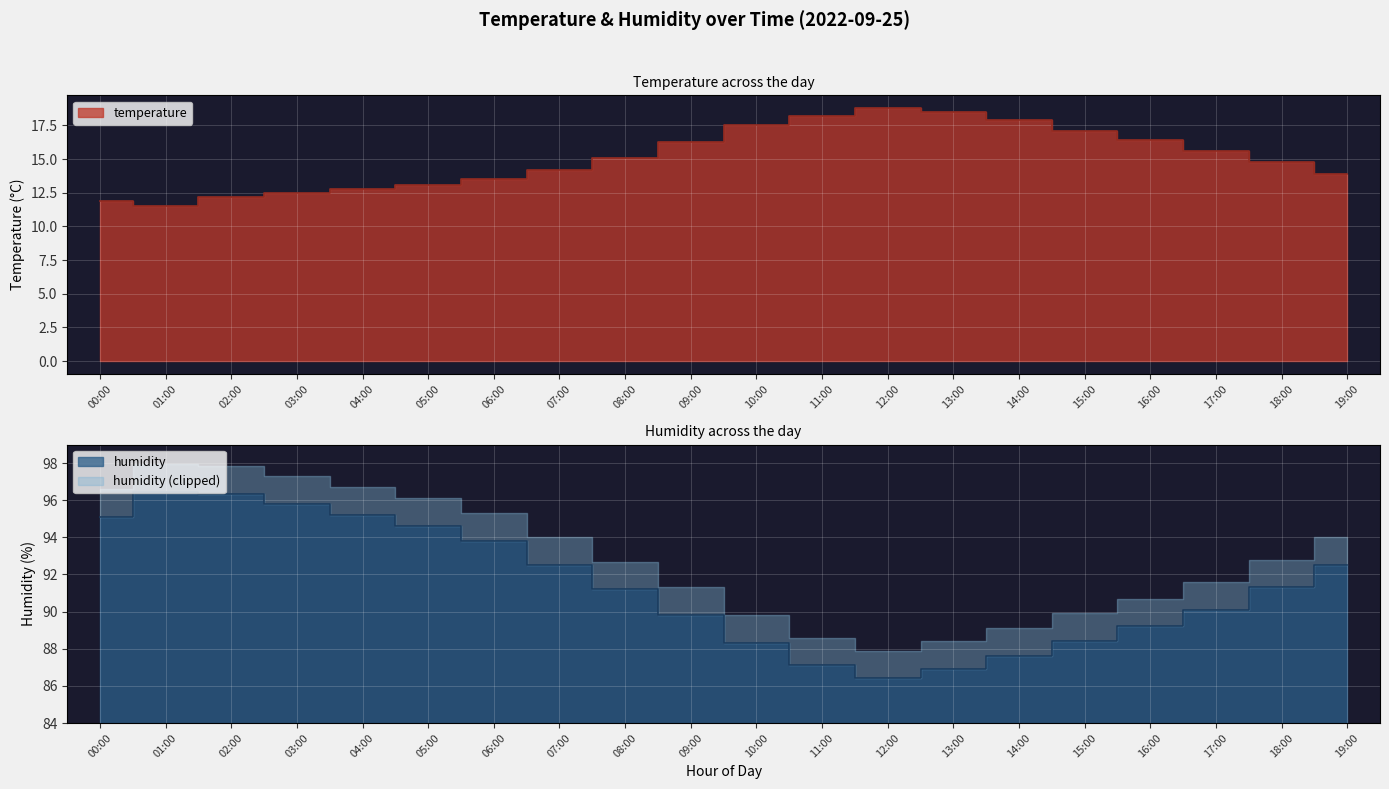

Between 18:00 and 00:00, which is larger?

18:00